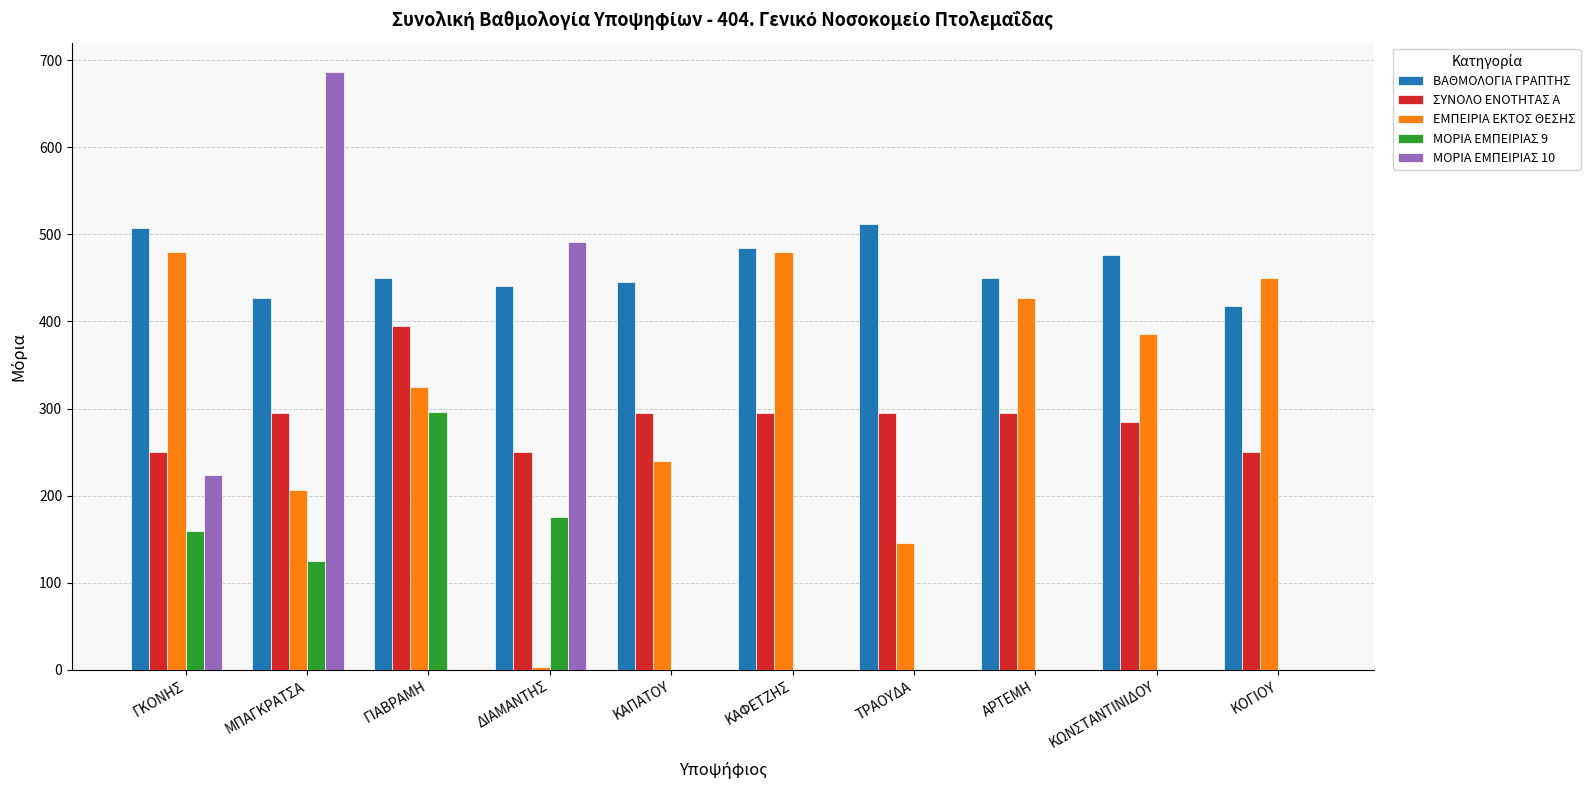

What are all the series names shown in the legend?

ΒΑΘΜΟΛΟΓΙΑ ΓΡΑΠΤΗΣ, ΣΥΝΟΛΟ ΕΝΟΤΗΤΑΣ Α, ΕΜΠΕΙΡΙΑ ΕΚΤΟΣ ΘΕΣΗΣ, ΜΟΡΙΑ ΕΜΠΕΙΡΙΑΣ 9, ΜΟΡΙΑ ΕΜΠΕΙΡΙΑΣ 10